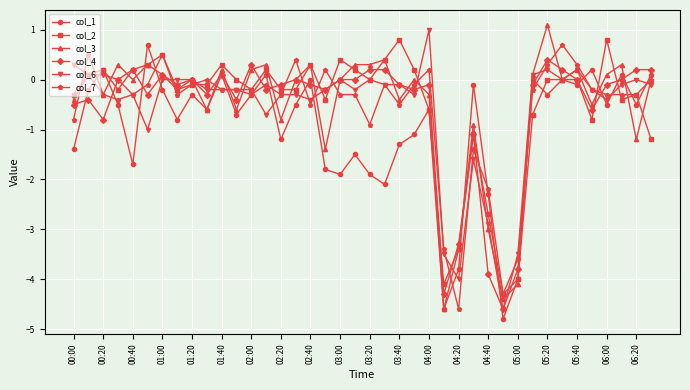

True or false: col_2 has more than 1 interior local peaks.

True